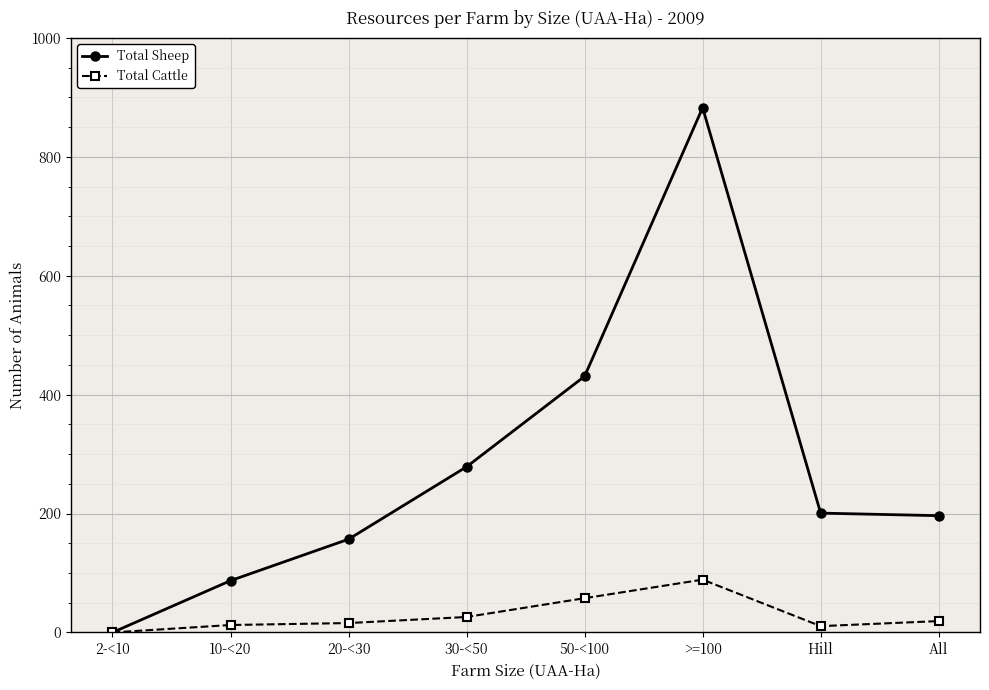

Count the number of categories in the chart.

8